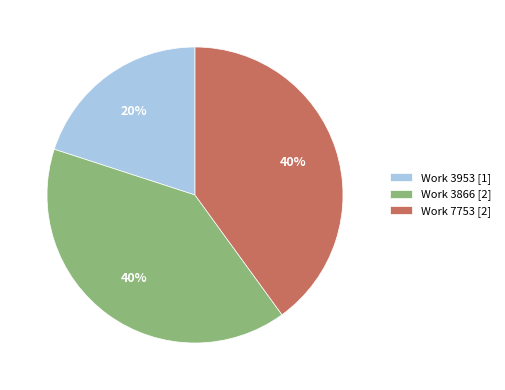

Does Work 7753 account for over 50% of the chart?

No